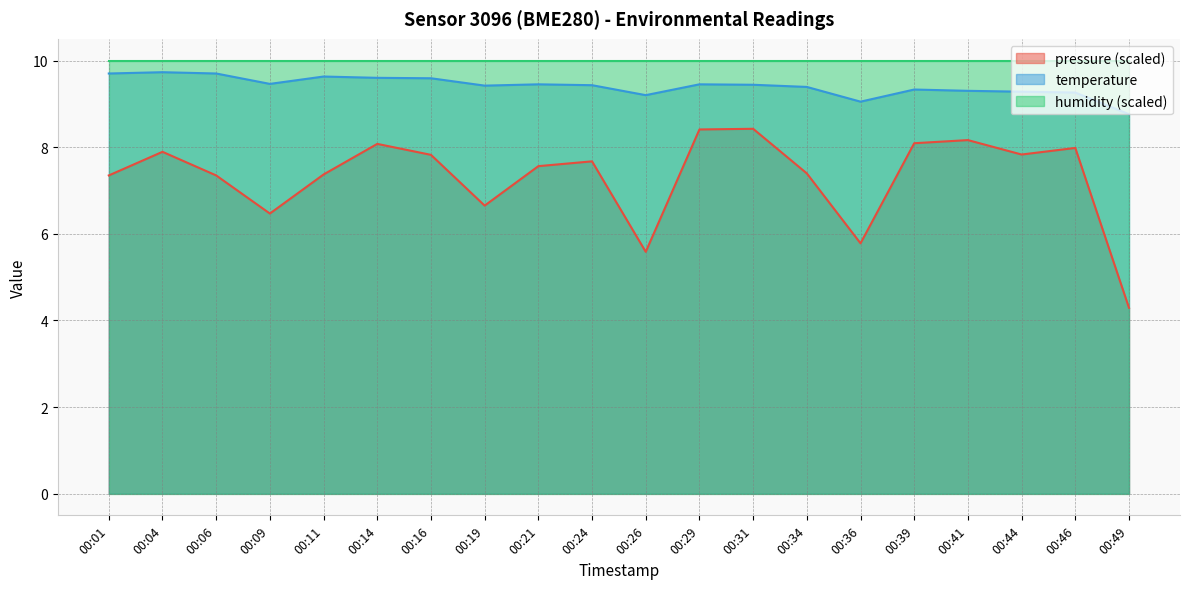

How many interior local peaks does the pressure series have?

6